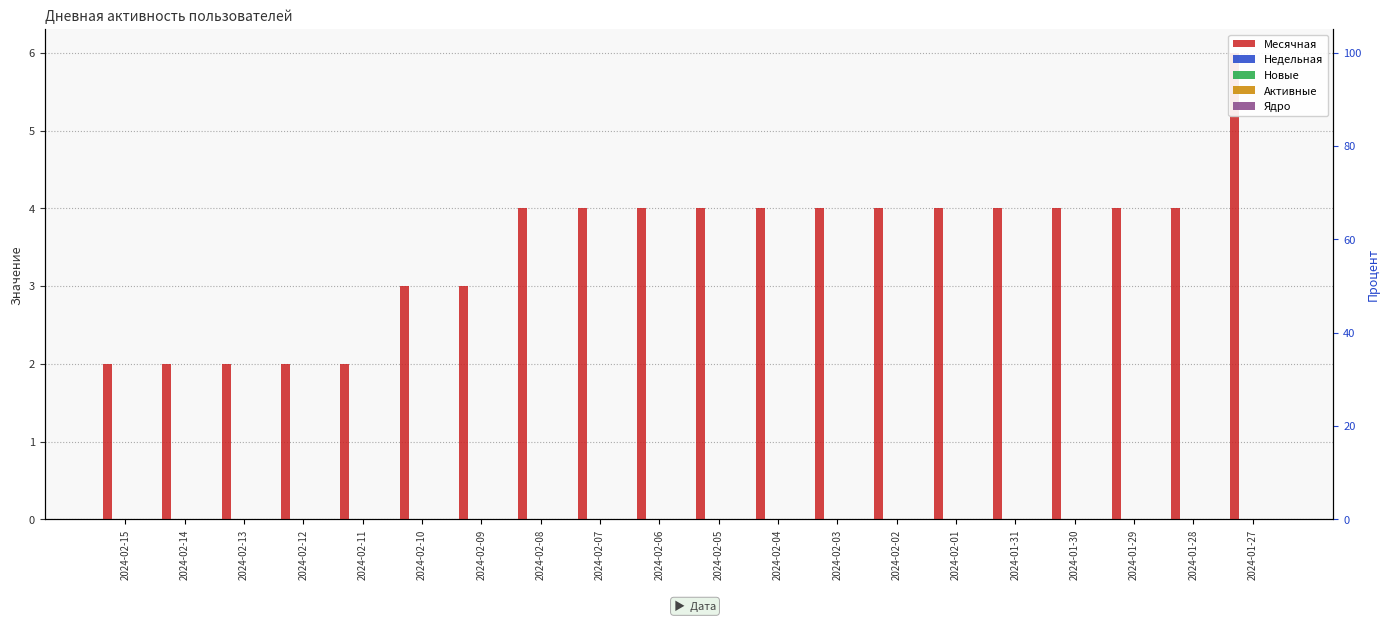

Which series has the widest spread of values?

Месячная